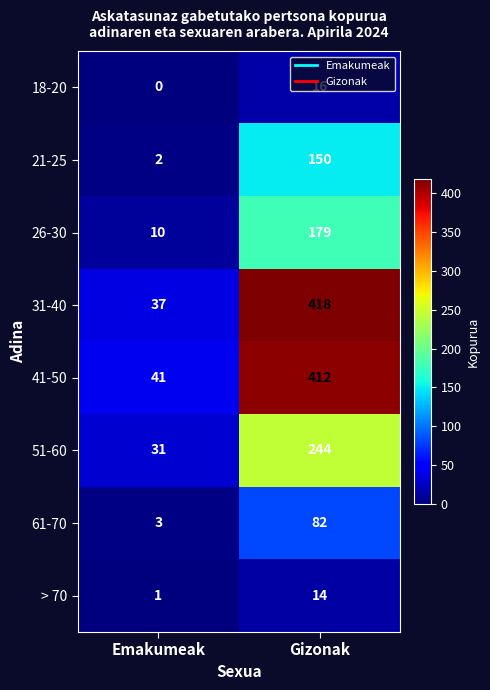

Which label corresponds to the largest value in the chart?

Gizonak